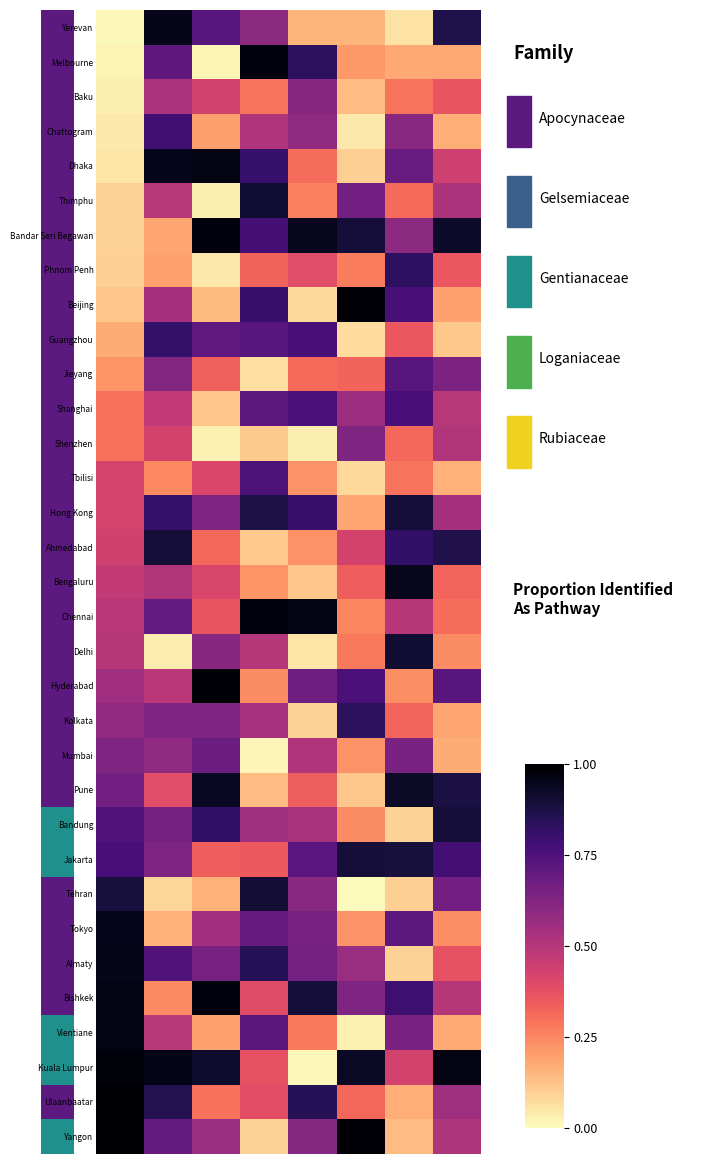

At which category is the sum across all series the highest?

1